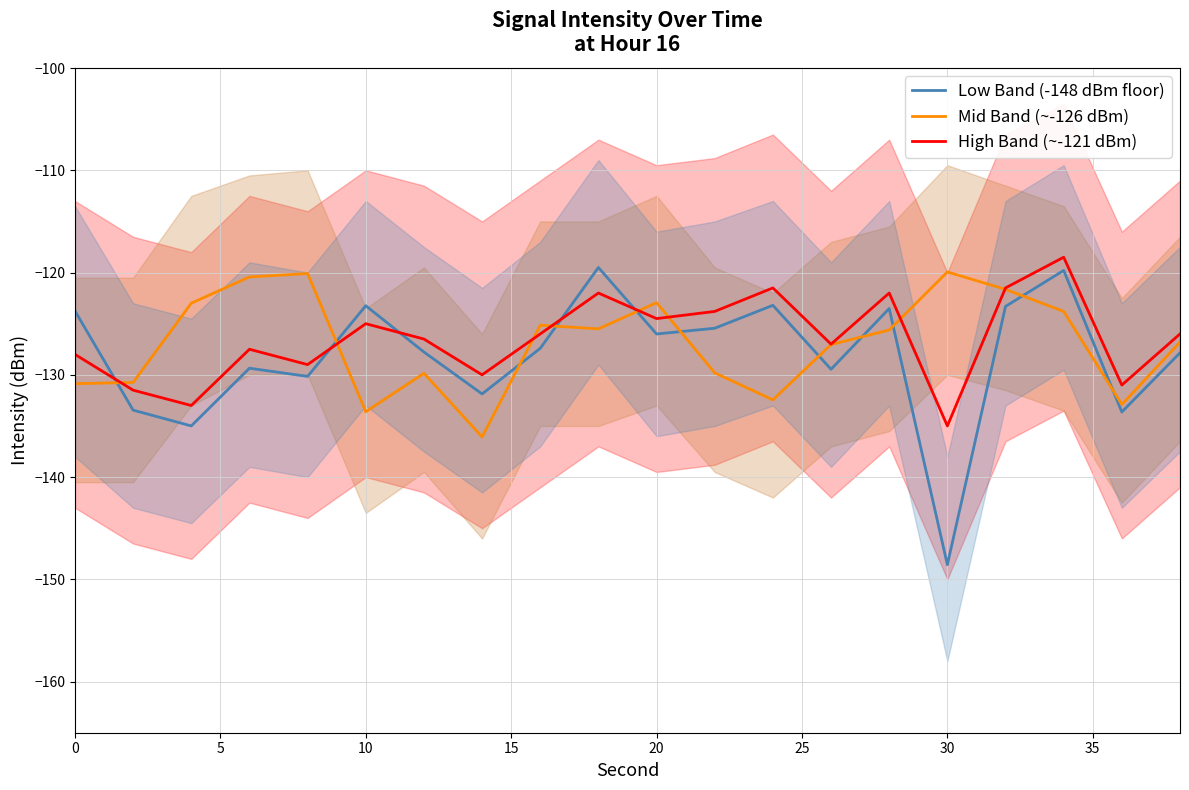

What is the minimum value shown in the chart?

-148.6